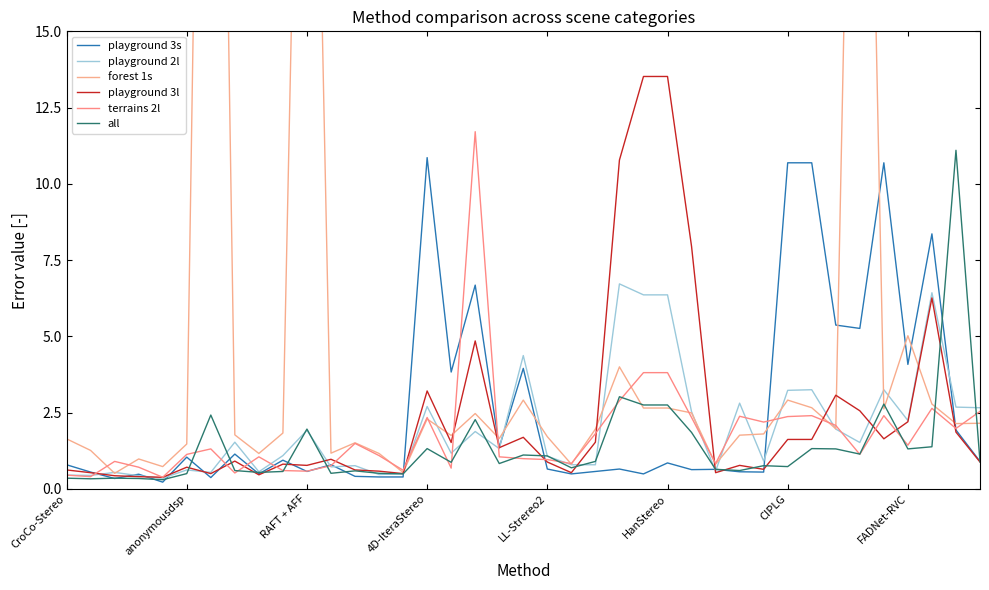

The playground 3s series shows 1.1 at LL-Strereo2. True or false?

False